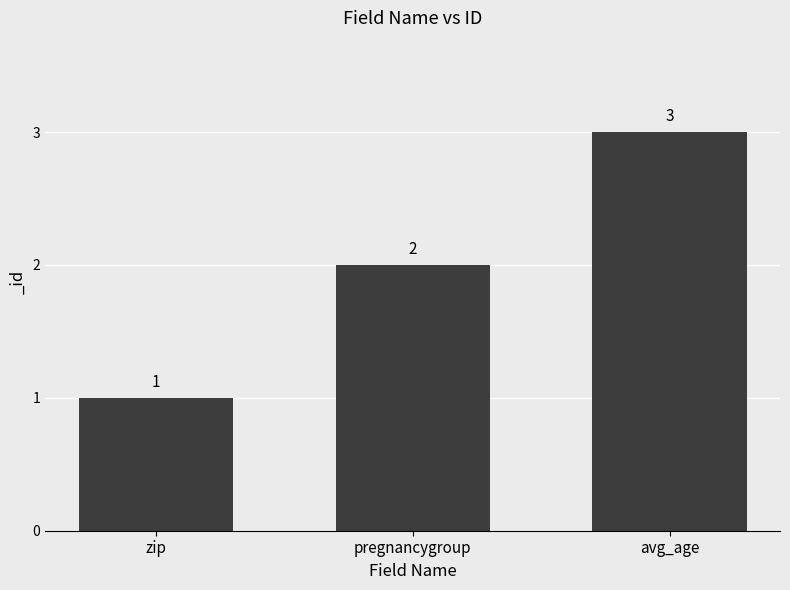

How many distinct data groups are displayed?

1